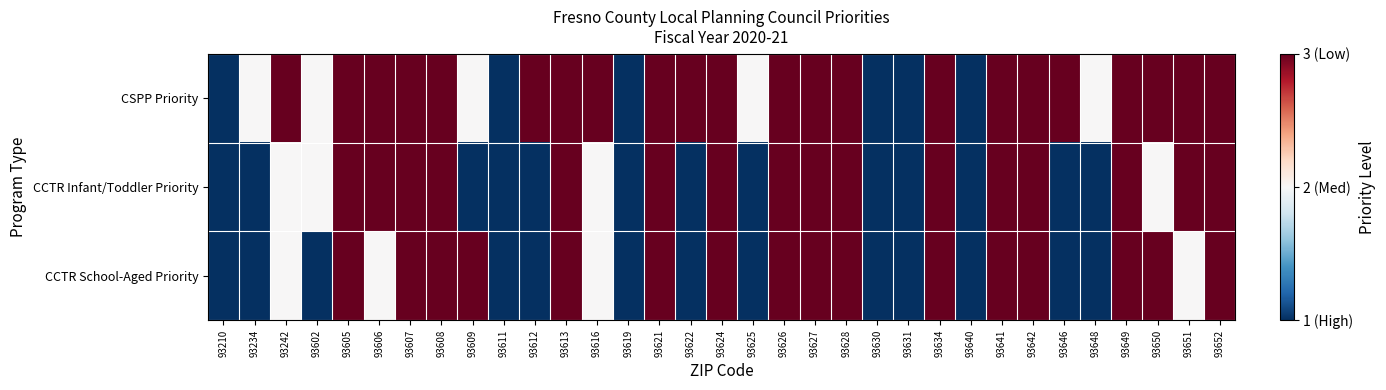

Between 93234 and 93624, which series saw the biggest shift?

CCTR Infant/Toddler Priority